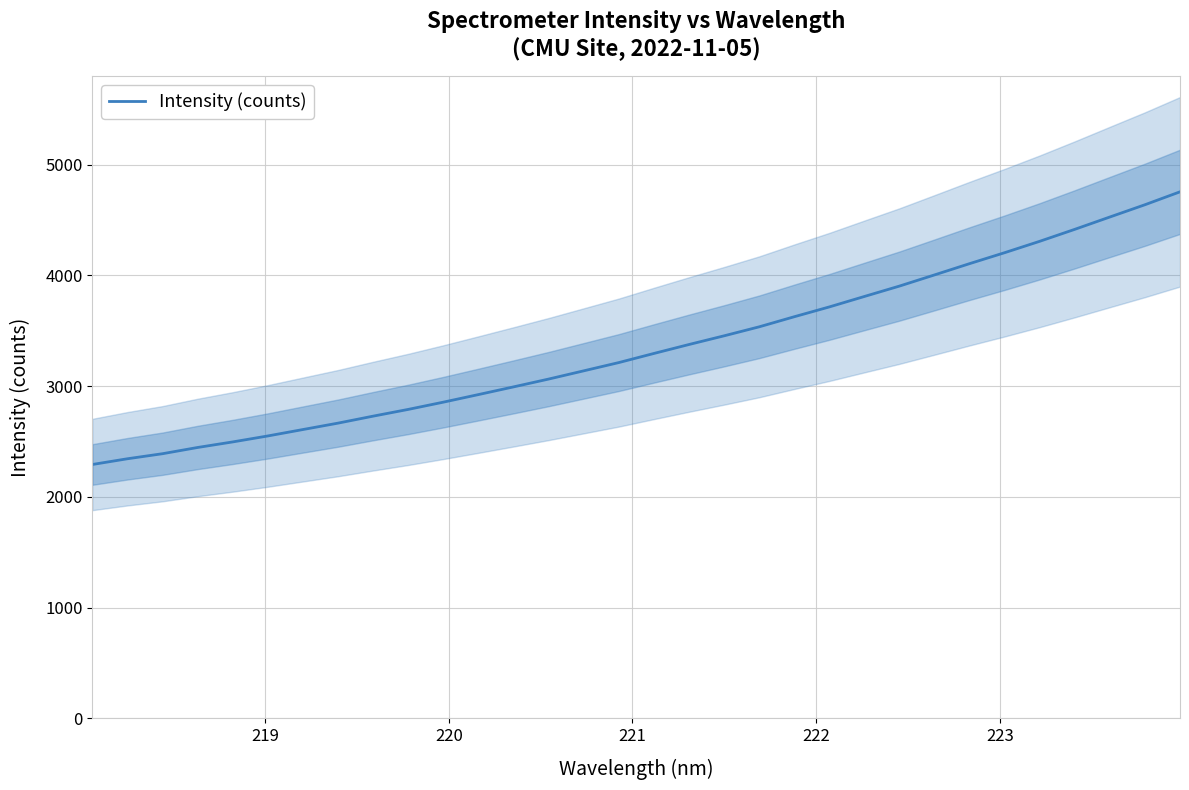

How many lines are shown in the chart?

1